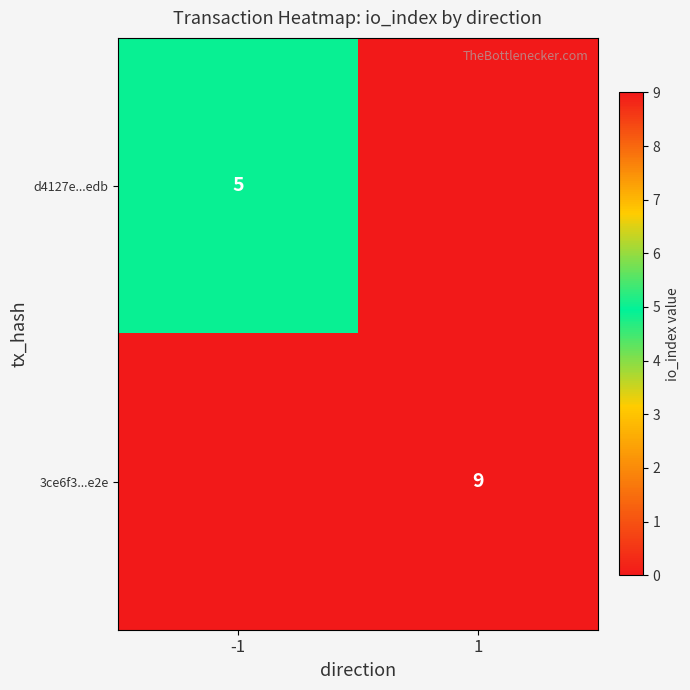

Is it true that d4127e...edb equals 5 at -1?

True